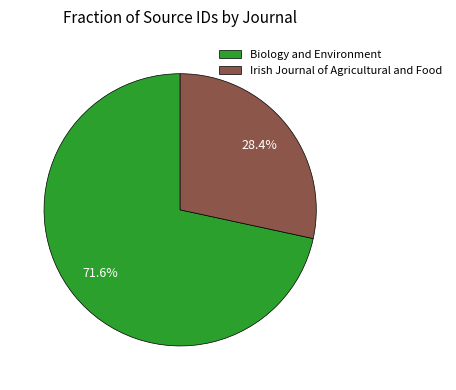

Approximately how many times larger is the value at Biology and Environment compared to Irish Journal of Agricultural and Food?

2.5